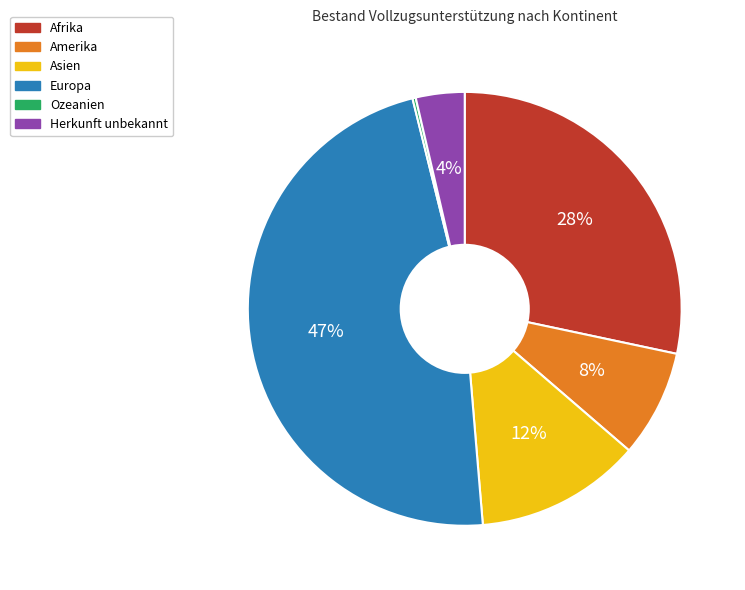

Is the sum of Herkunft unbekannt and Amerika greater than half?

No